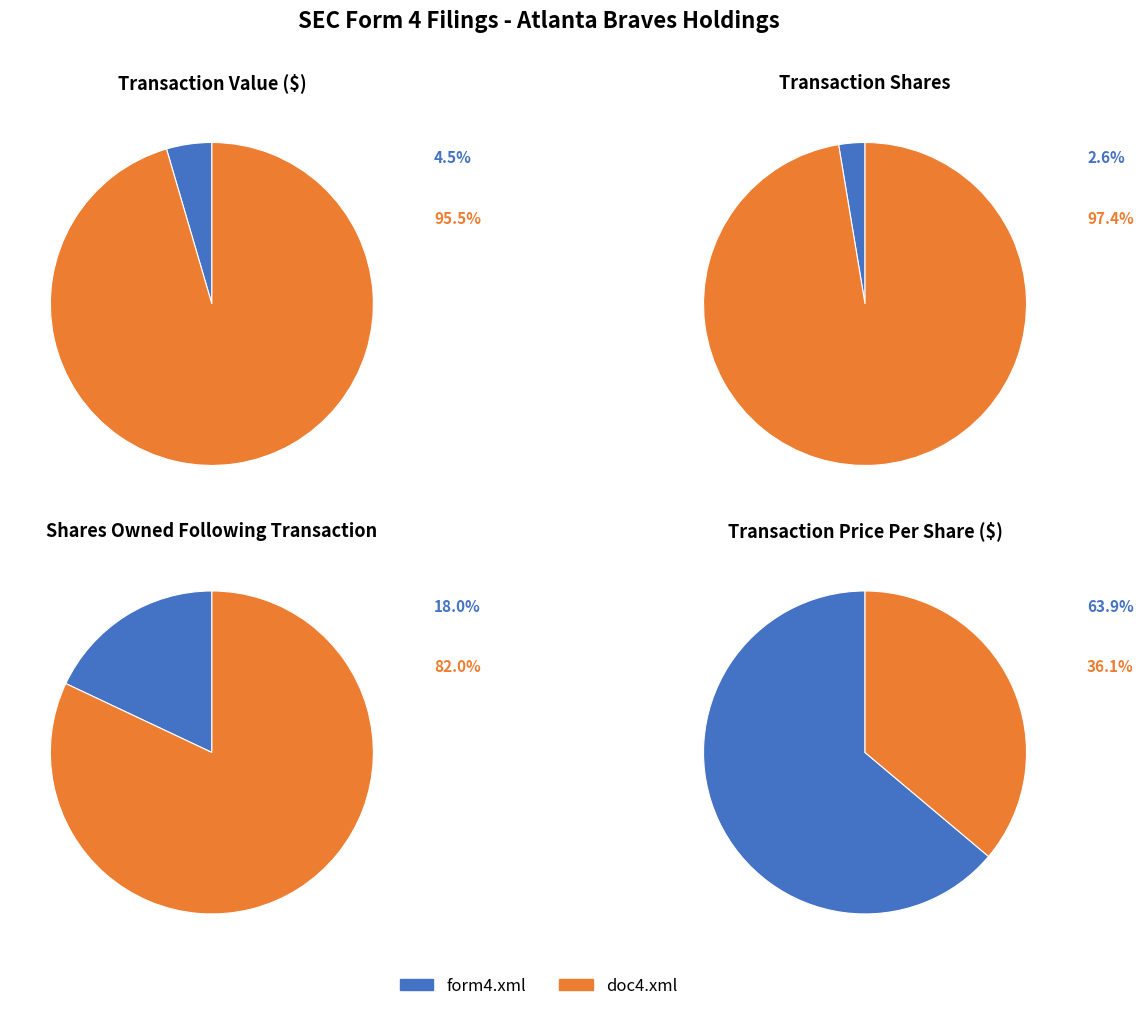

How many segments does this pie chart have?

2